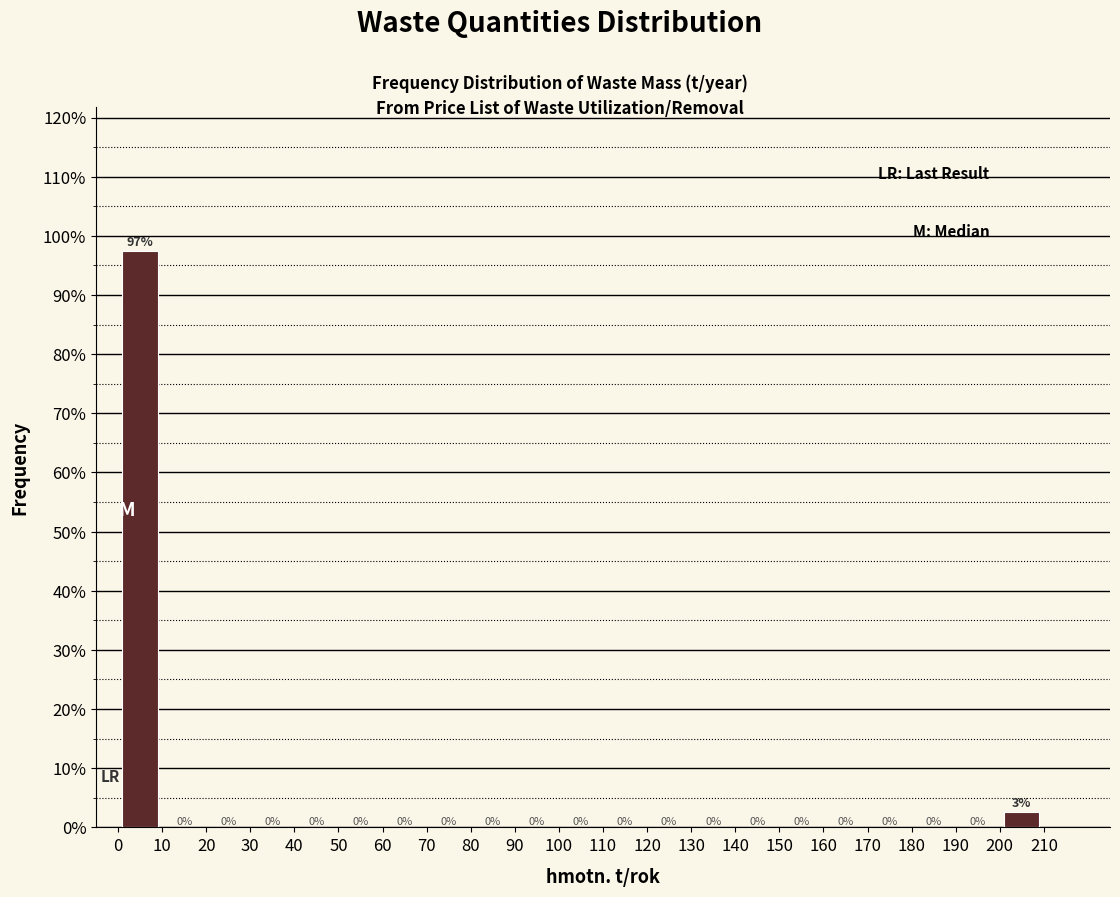

Over which range of the x-axis is the bar tallest?

0 to 10